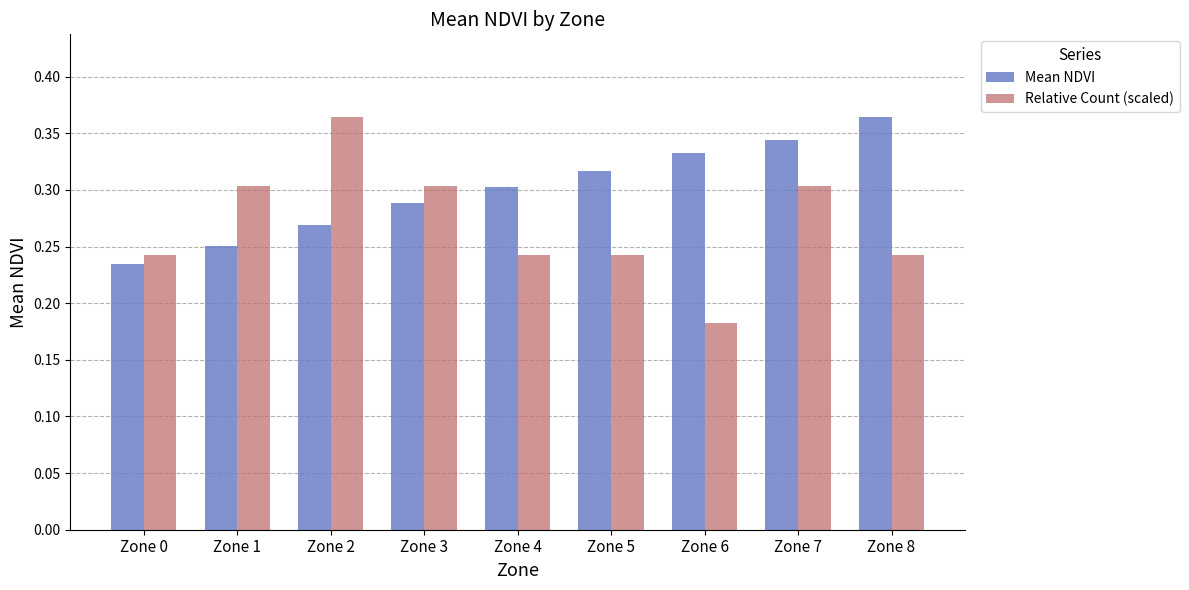

Where is Relative Count (scaled) nearest to the value 0?

Zone 6